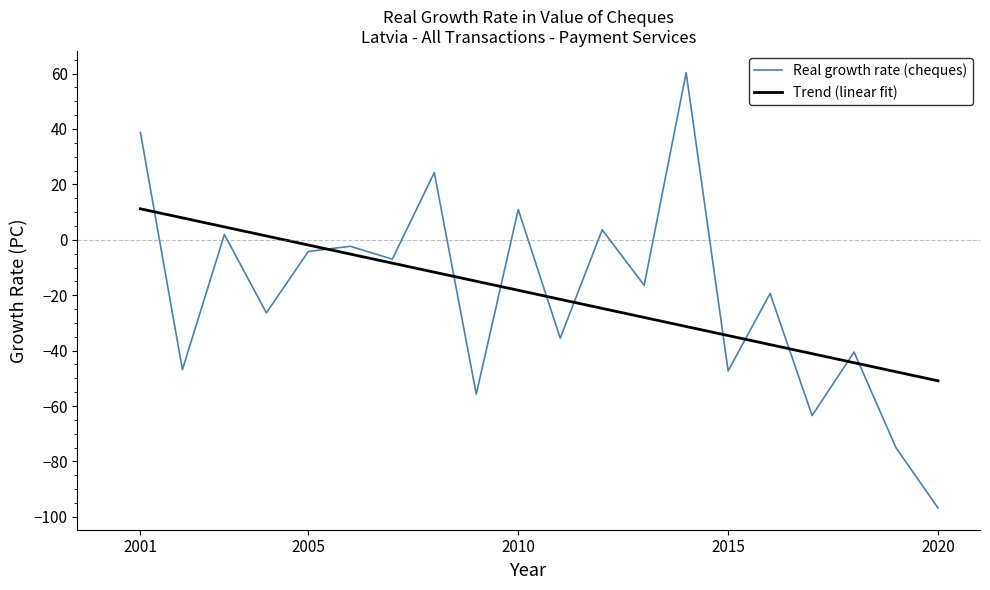

Which series has the largest range (max minus min)?

Real growth rate (cheques)